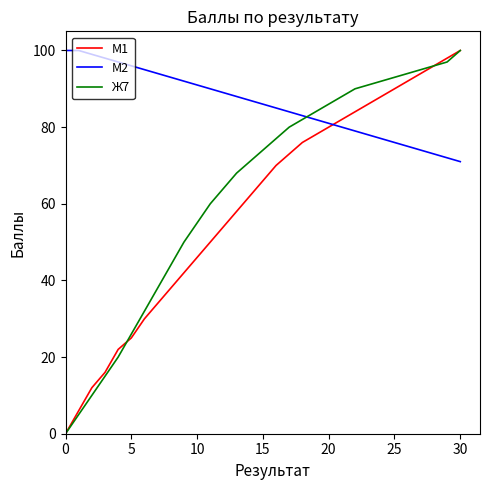

What is the maximum value shown in the chart?

100